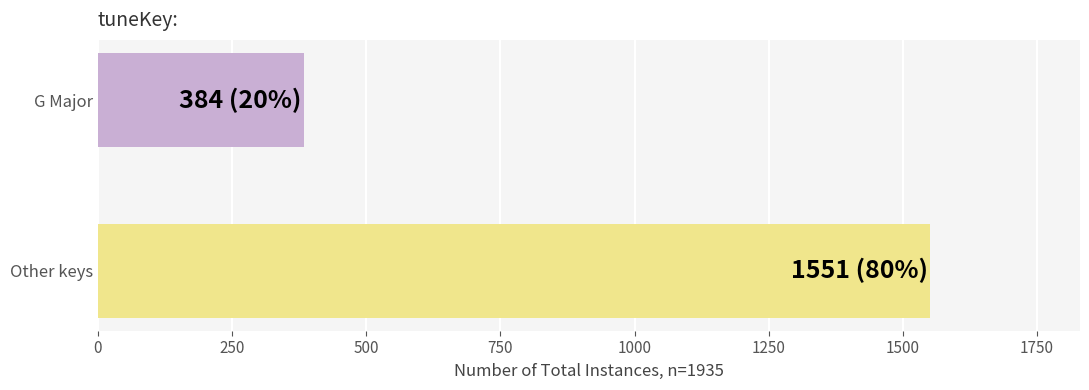

Which has a higher value, G Major or Other keys?

Other keys